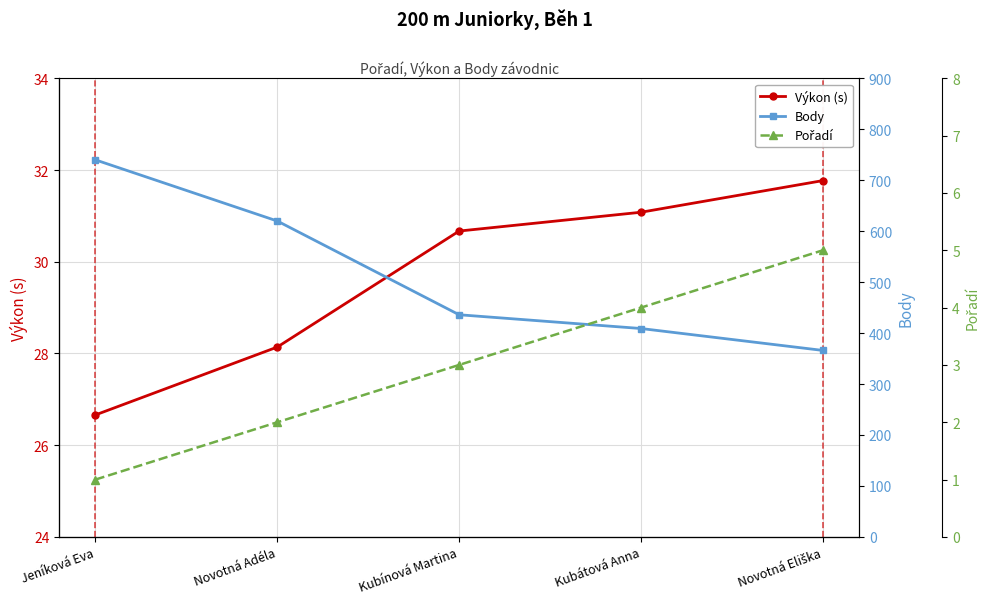

What is the sum of all Pořadí values?

15.0